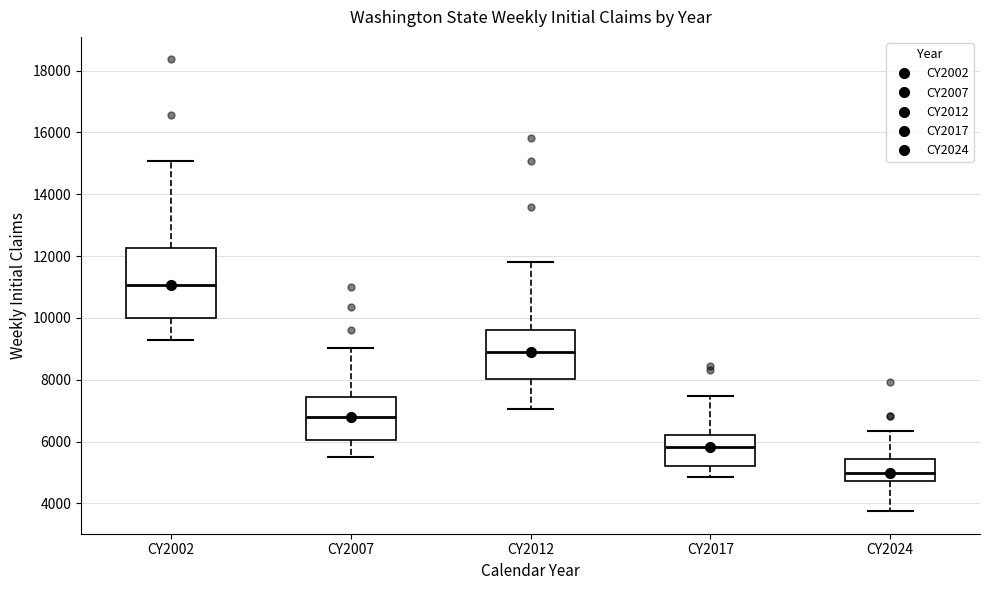

Reading left to right, transcribe this box plot: for each box, give where its median line is, the range the box spans, and where its two whiskers end, as read against the y-axis. The values are not printed on the chart, so give them approximately, as read against the axis.

CY2002: median 11000, box 10000 to 12200, whiskers 9200 to 15000
CY2007: median 6800, box 6000 to 7400, whiskers 5400 to 9000
CY2012: median 8800, box 8000 to 9600, whiskers 7000 to 11800
CY2017: median 5800, box 5200 to 6200, whiskers 4800 to 7400
CY2024: median 5000, box 4800 to 5400, whiskers 3800 to 6400